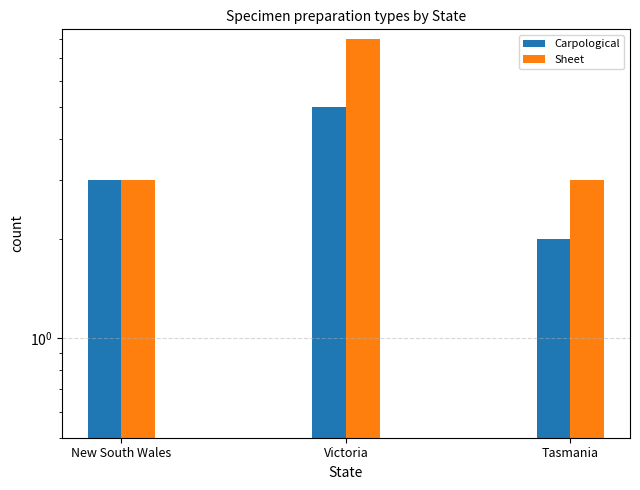

What are all the series names shown in the legend?

Carpological, Sheet